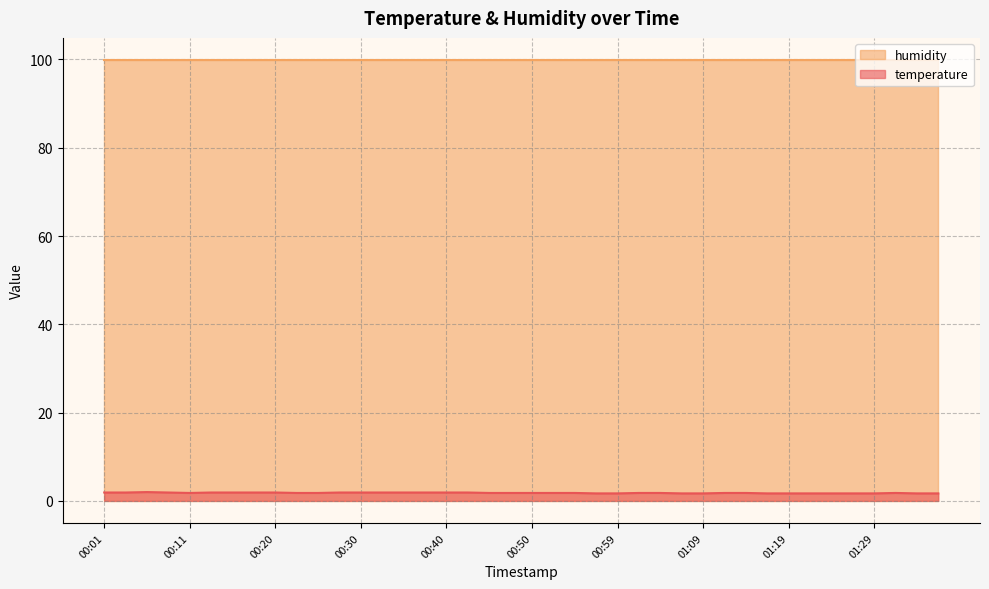

What is the smallest value displayed?

1.7